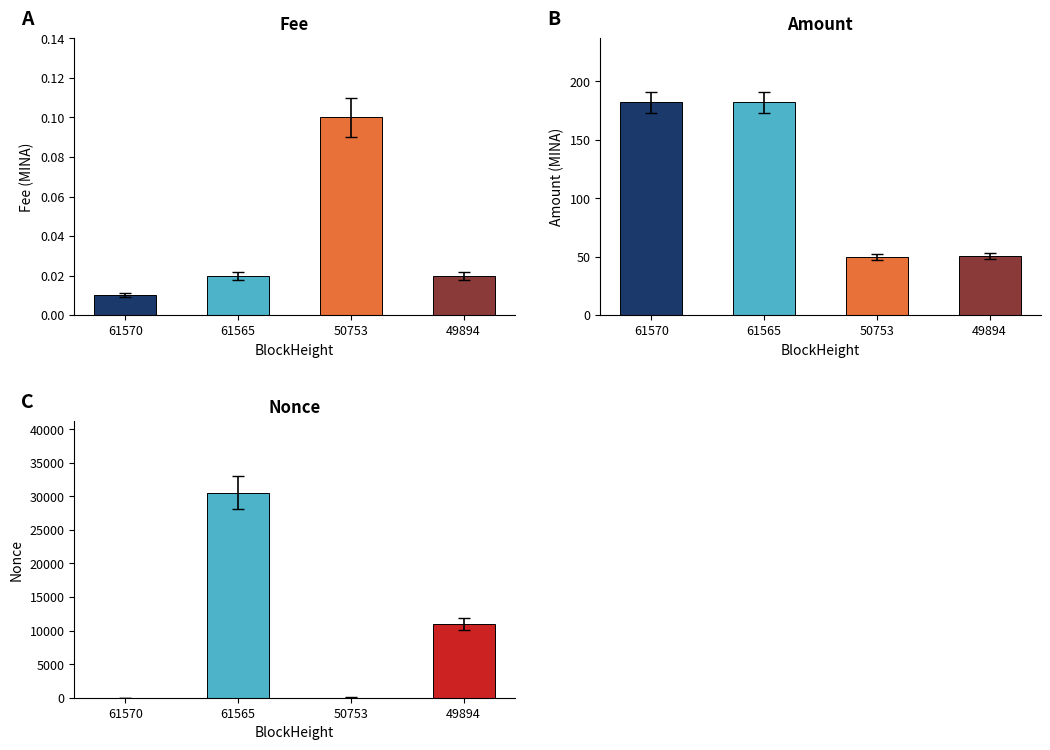

What is the value of the Amount bar at the 4th from the left?

50.8